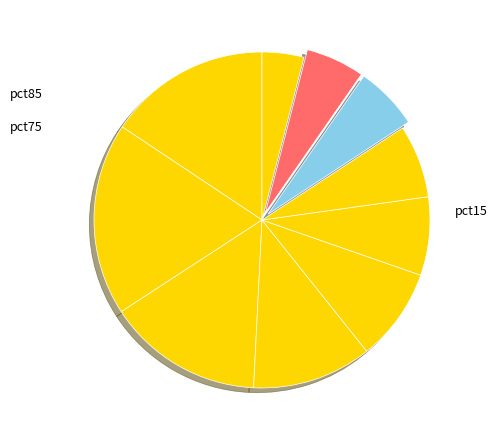

How many segments does this pie chart have?

10